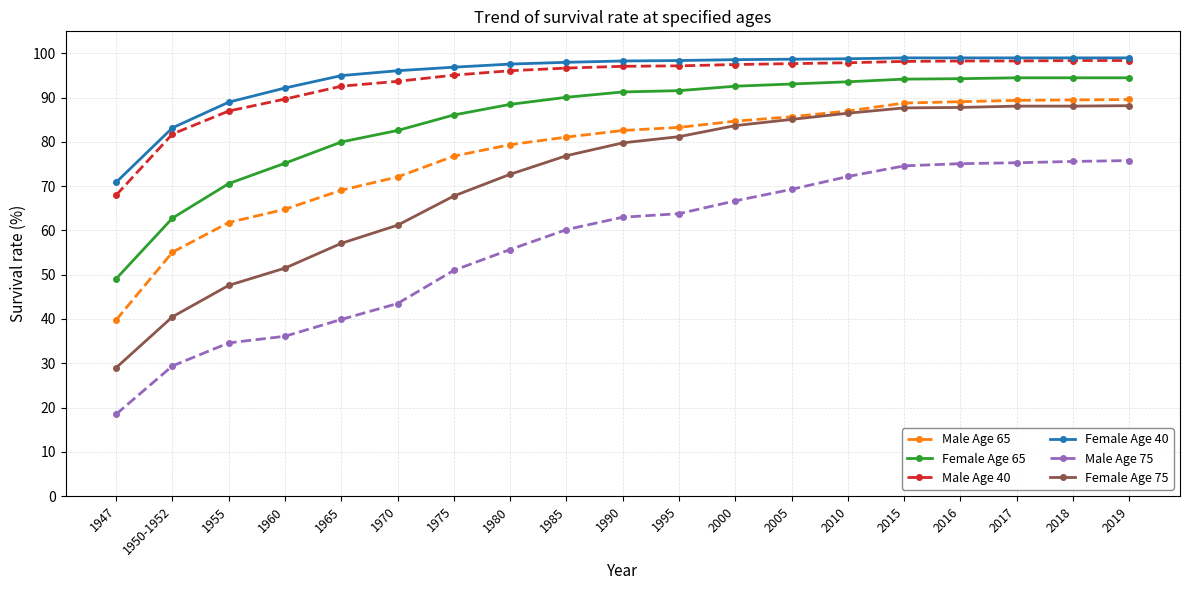

Read the Female Age 40 value at 2018.

99.0